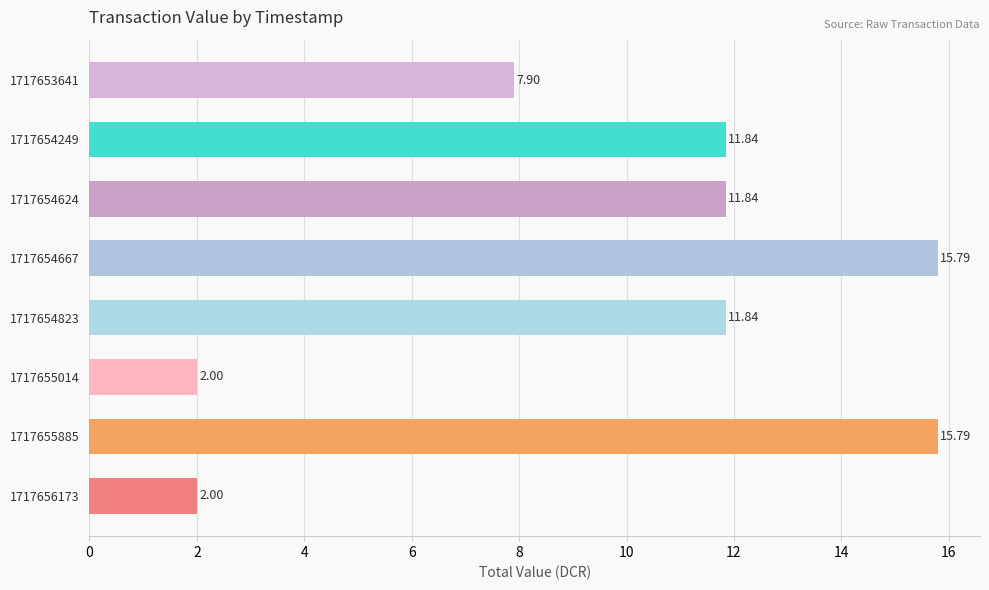

Which has a higher value, 1717655014 or 1717654667?

1717654667